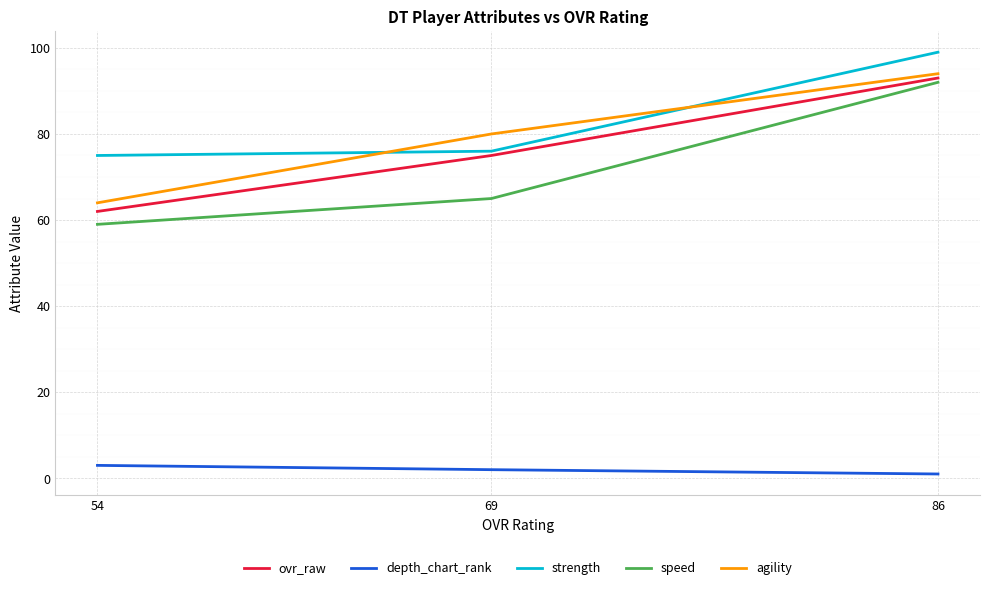

How many agility values are between 64 and 94?

3